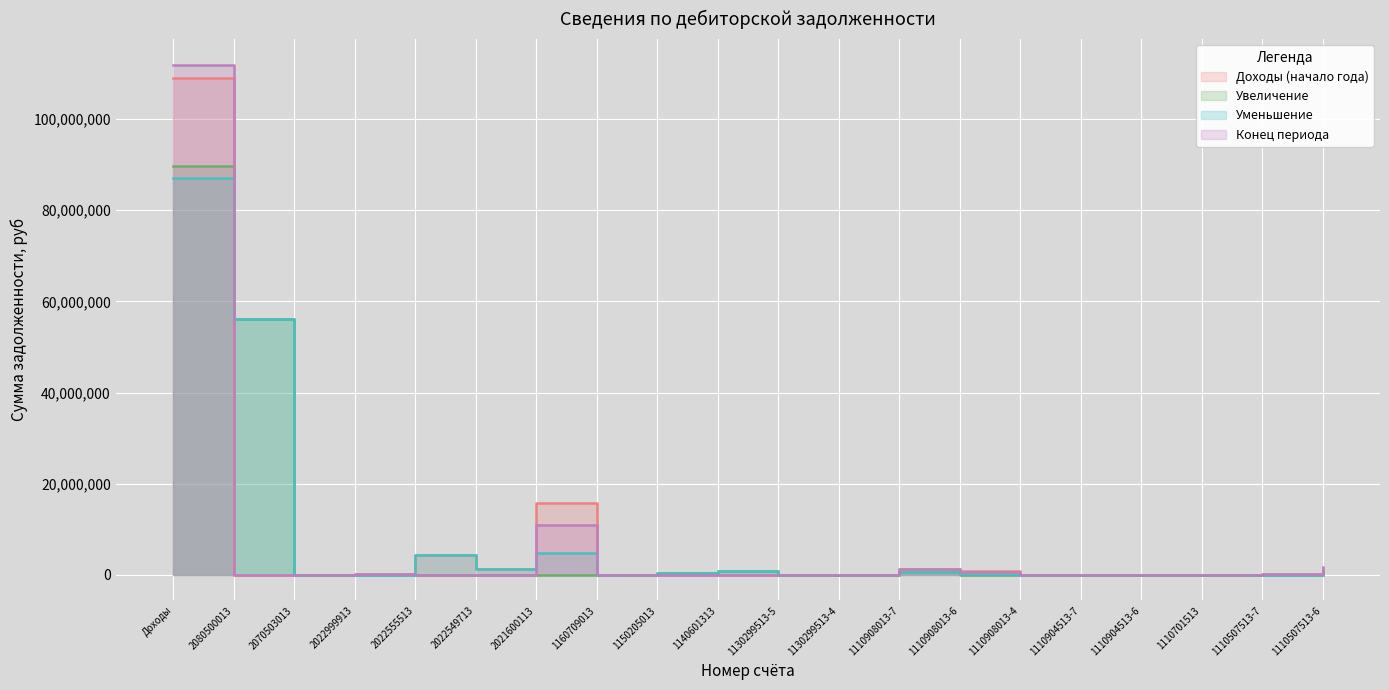

What position from the right is 2022549713?

15